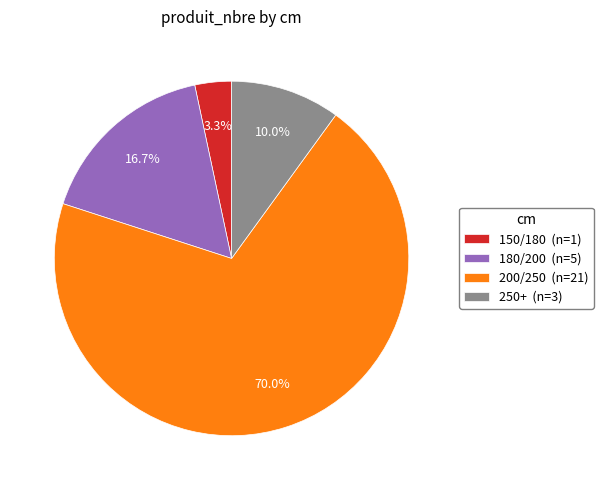

How many segments does this pie chart have?

4